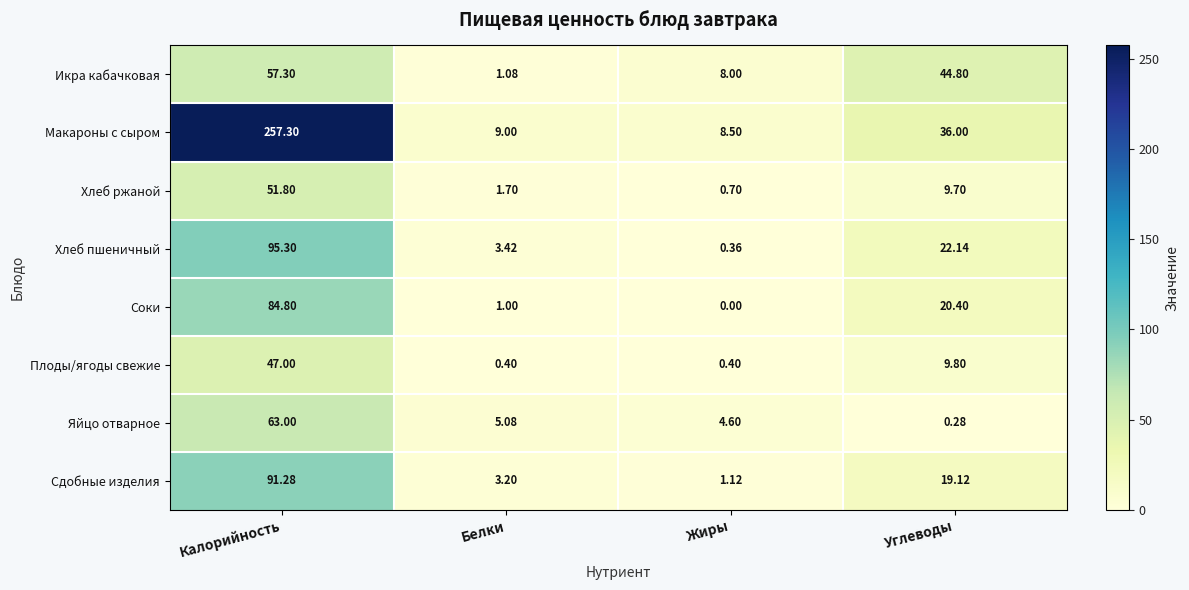

Which label corresponds to the largest value in the chart?

Калорийность